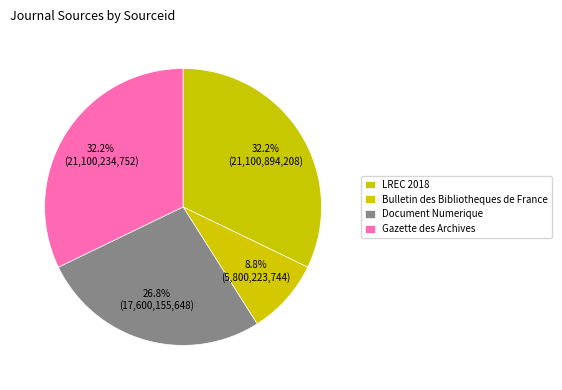

To the nearest percent, what percentage of the pie is Gazette des Archives?

32%